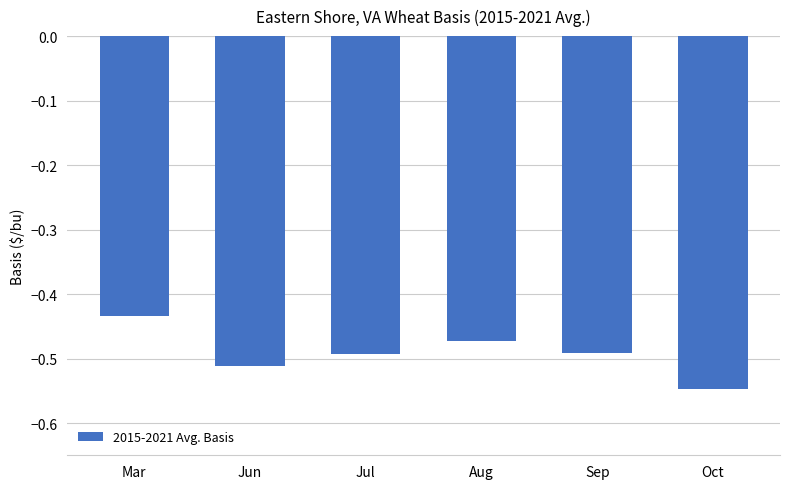

What is the sum of all values?

-3.0